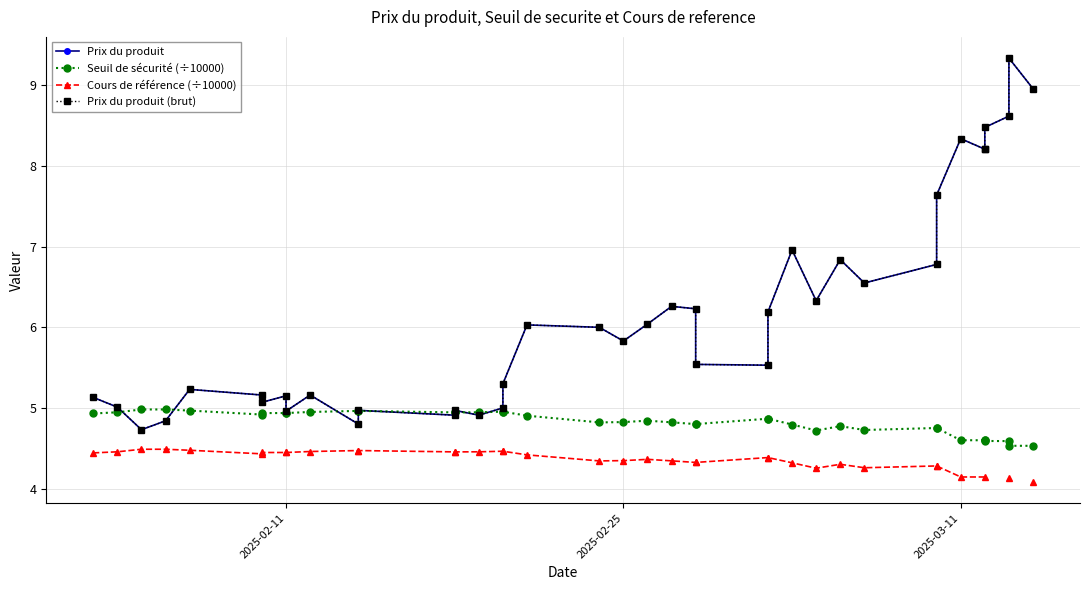

True or false: Prix du produit and Cours de référence (÷10000) intersect in this chart.

False